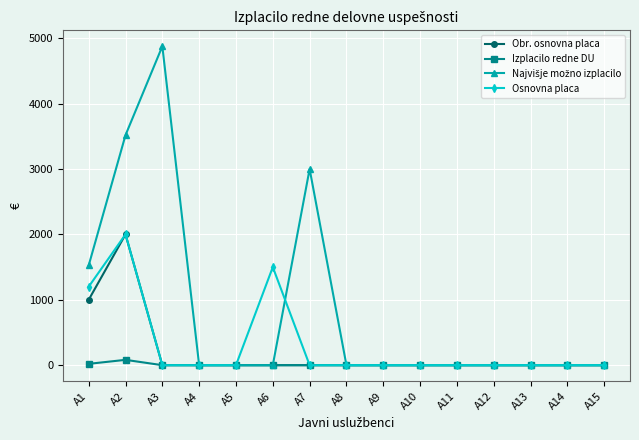

Read the Osnovna placa value at A2.

2000.0